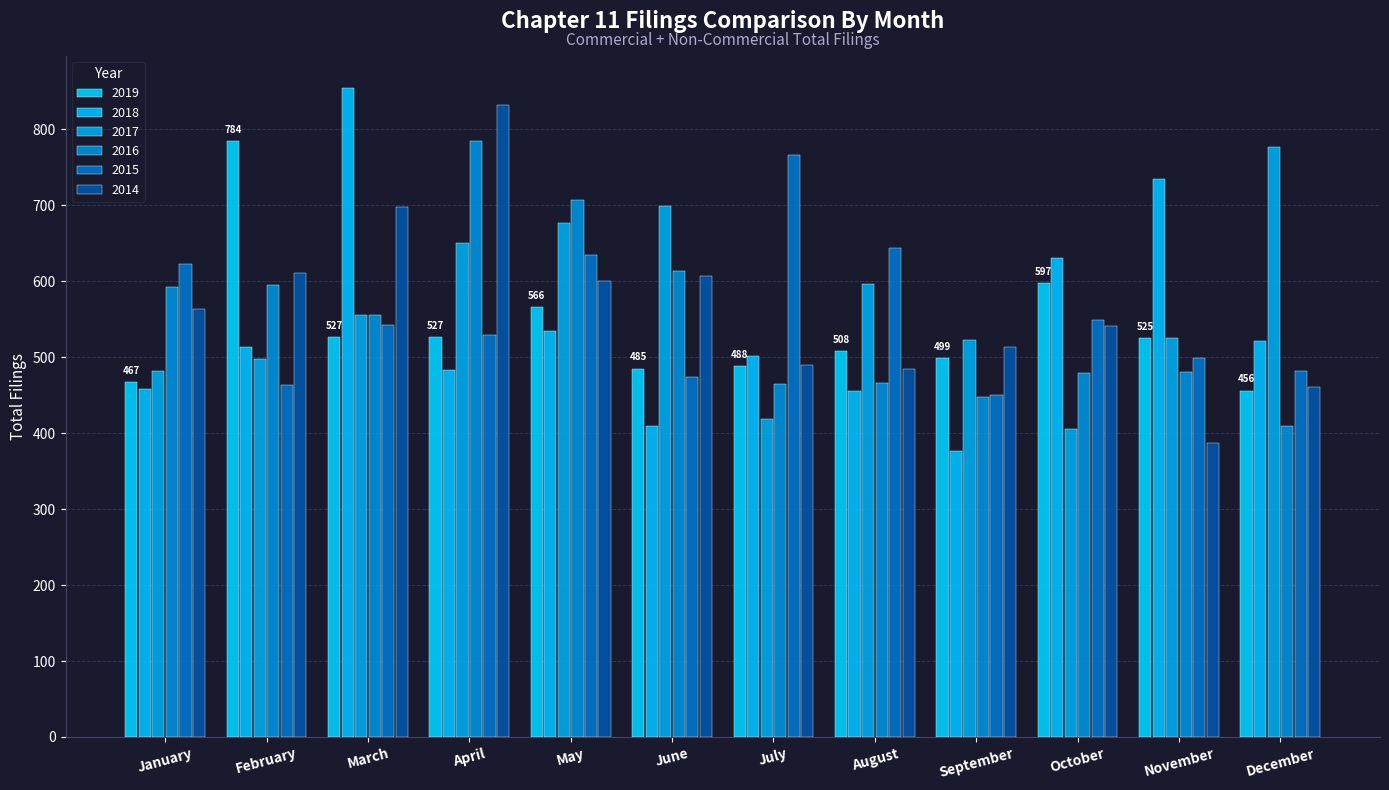

Which category has the lowest value in the 2017 series?

October